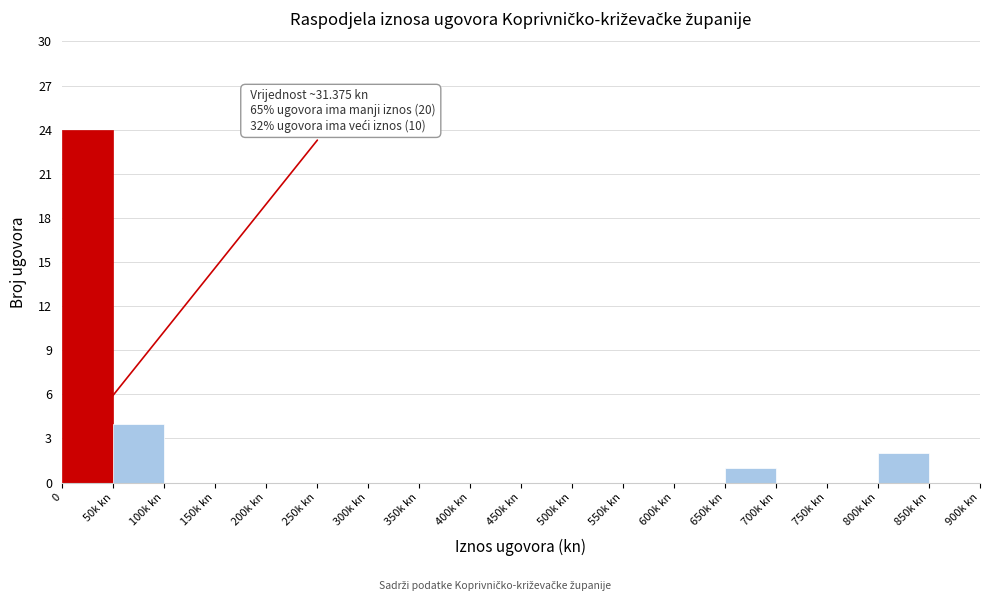

Reading left to right, extract all data points from this chart.

0=24	50k kn=4	100k kn=0	150k kn=0	200k kn=0	250k kn=0	300k kn=0	350k kn=0	400k kn=0	450k kn=0	500k kn=0	550k kn=0	600k kn=0	650k kn=1	700k kn=0	750k kn=0	800k kn=2	850k kn=0